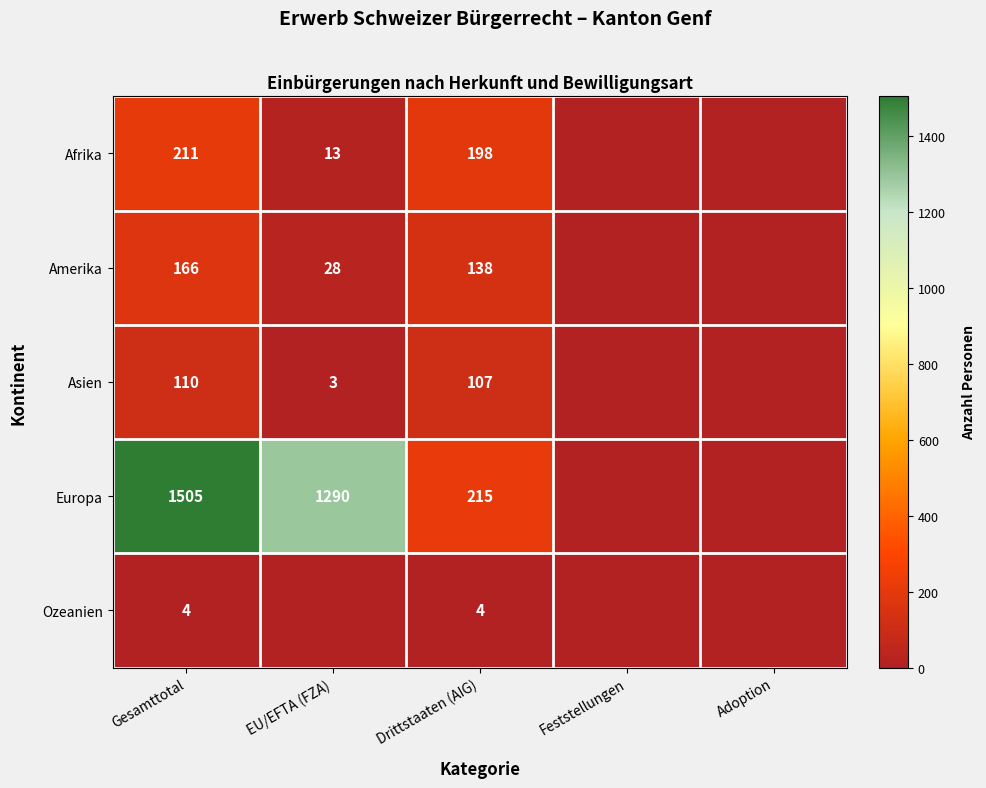

Is the value of Ozeanien at Gesamttotal greater than the value of Asien at Gesamttotal?

No